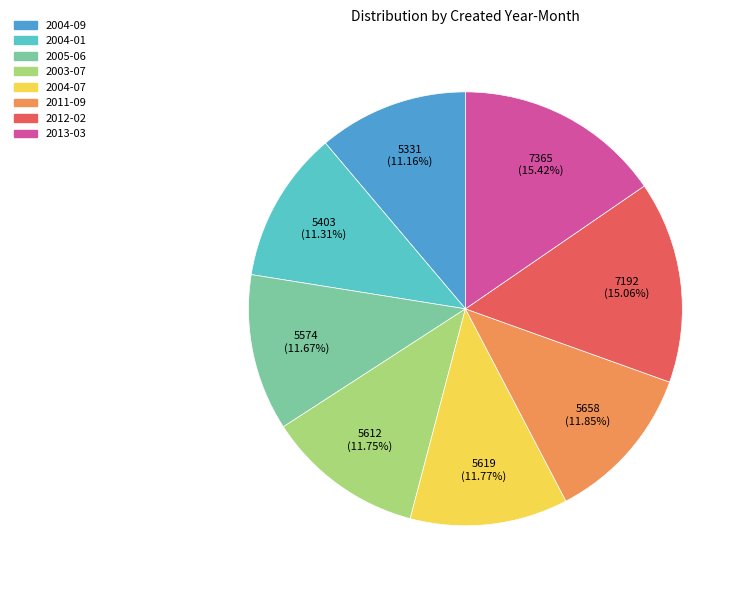

The 2004-01 slice represents 11% of the pie. True or false?

True